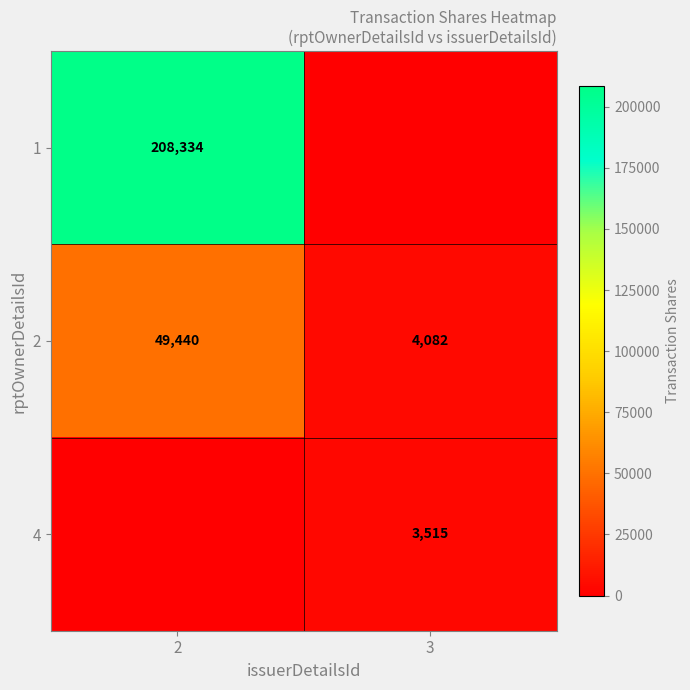

At which category is the sum across all series the highest?

2